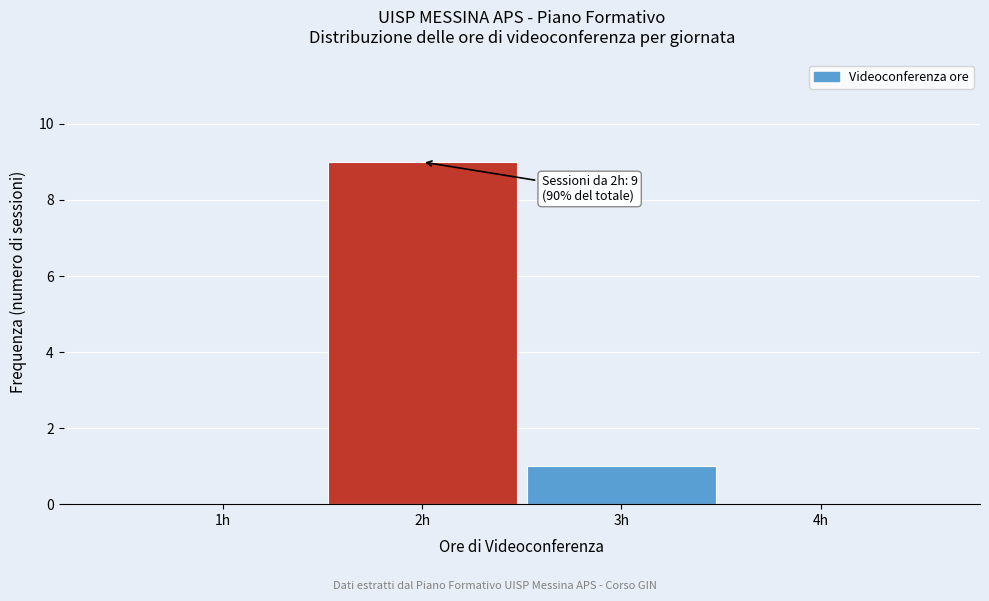

Which range on the x-axis has the tallest bar?

1.5 to 2.5